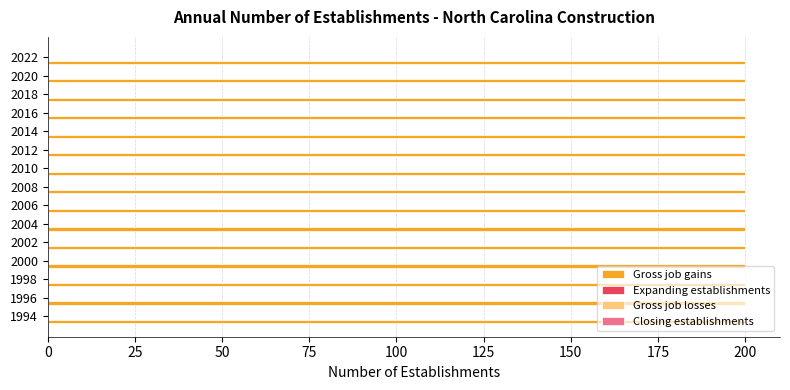

Reading left to right, extract all data points from this chart.

Gross job gains: 1994=200	1996=200	1998=200	2000=200	2002=200	2004=200	2006=200	2008=200	2010=200	2012=200	2014=200	2016=200	2018=200	2020=200	2022=200
Expanding establishments: 1994=0	1996=0	1998=0	2000=0	2002=0	2004=0	2006=0	2008=0	2010=0	2012=0	2014=0	2016=0	2018=0	2020=0	2022=0
Gross job losses: 1994=0	1996=0	1998=0	2000=0	2002=0	2004=0	2006=0	2008=0	2010=0	2012=0	2014=0	2016=0	2018=0	2020=0	2022=0
Closing establishments: 1994=0	1996=0	1998=0	2000=0	2002=0	2004=0	2006=0	2008=0	2010=0	2012=0	2014=0	2016=0	2018=0	2020=0	2022=0